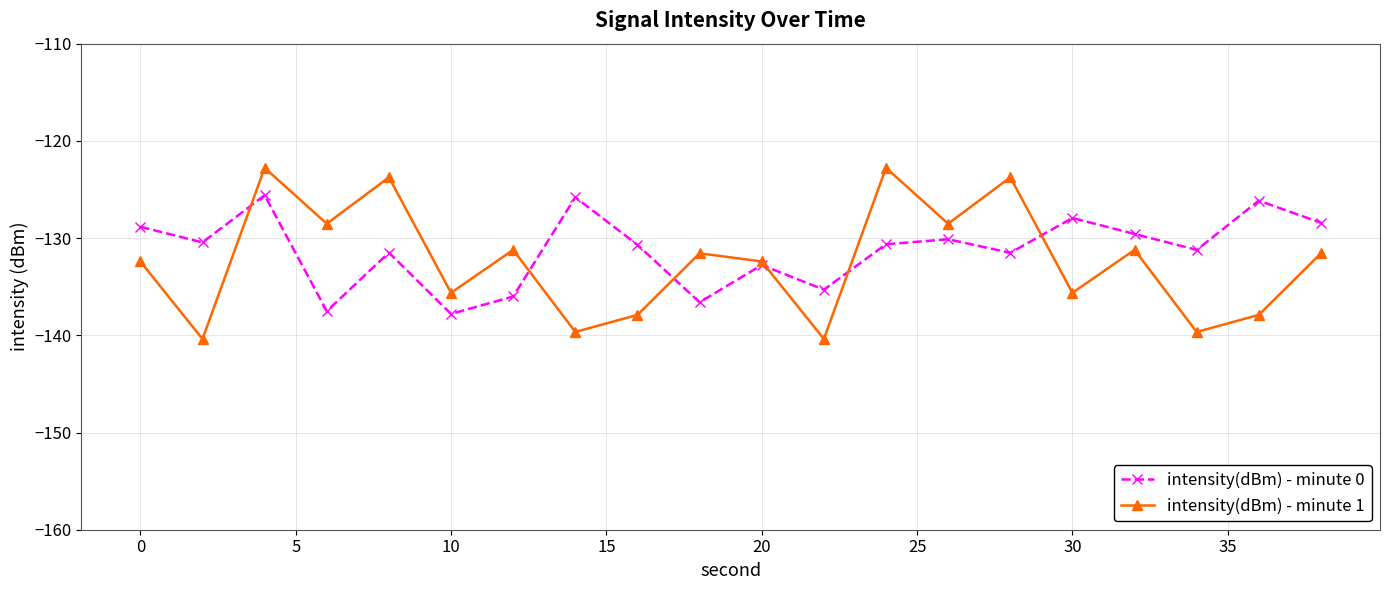

True or false: intensity(dBm) - minute 1 has more than 0 interior local peaks.

True